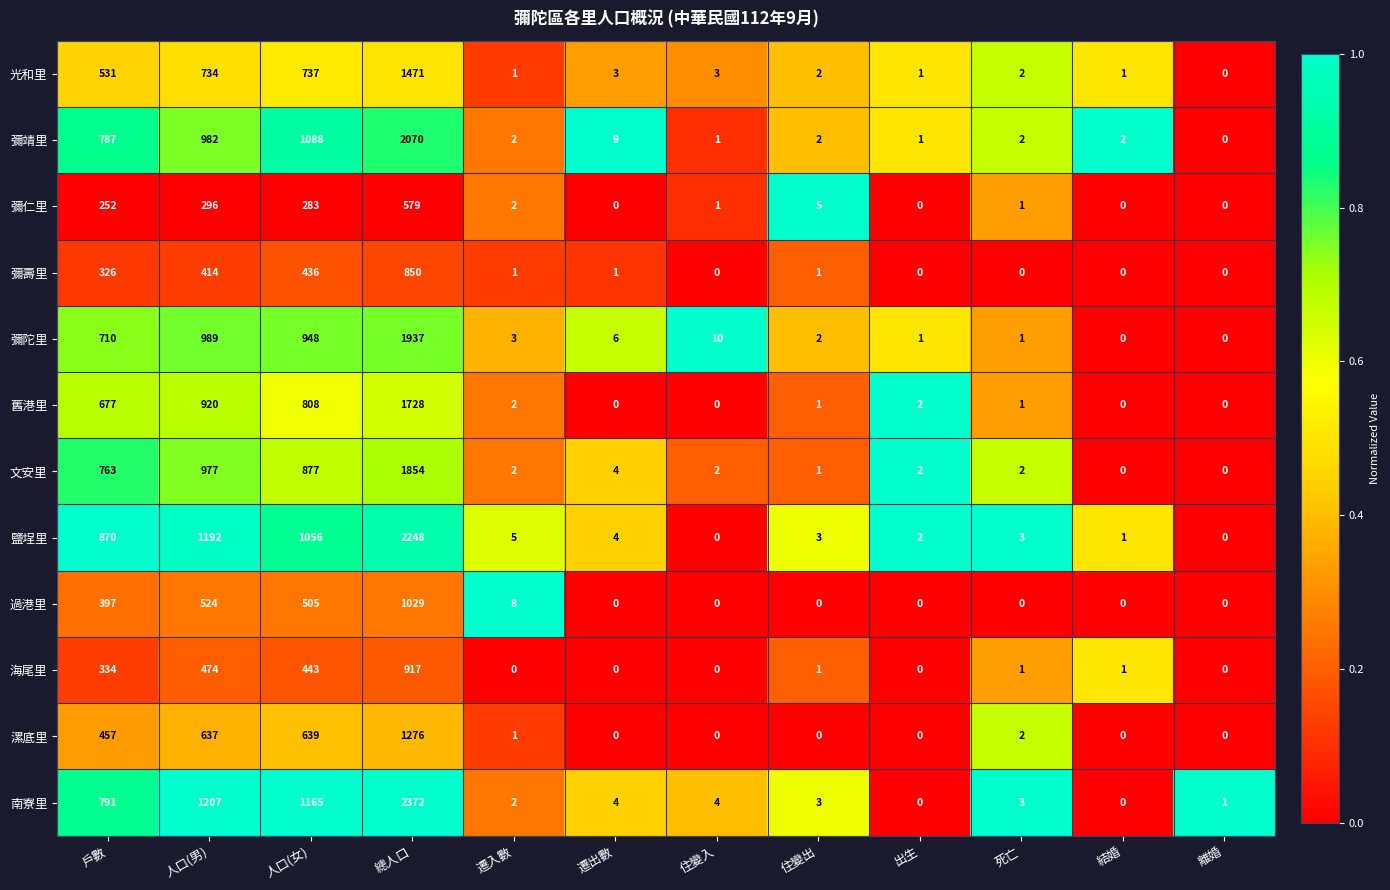

At which label is 彌靖里 closest to 1035?

人口(男)